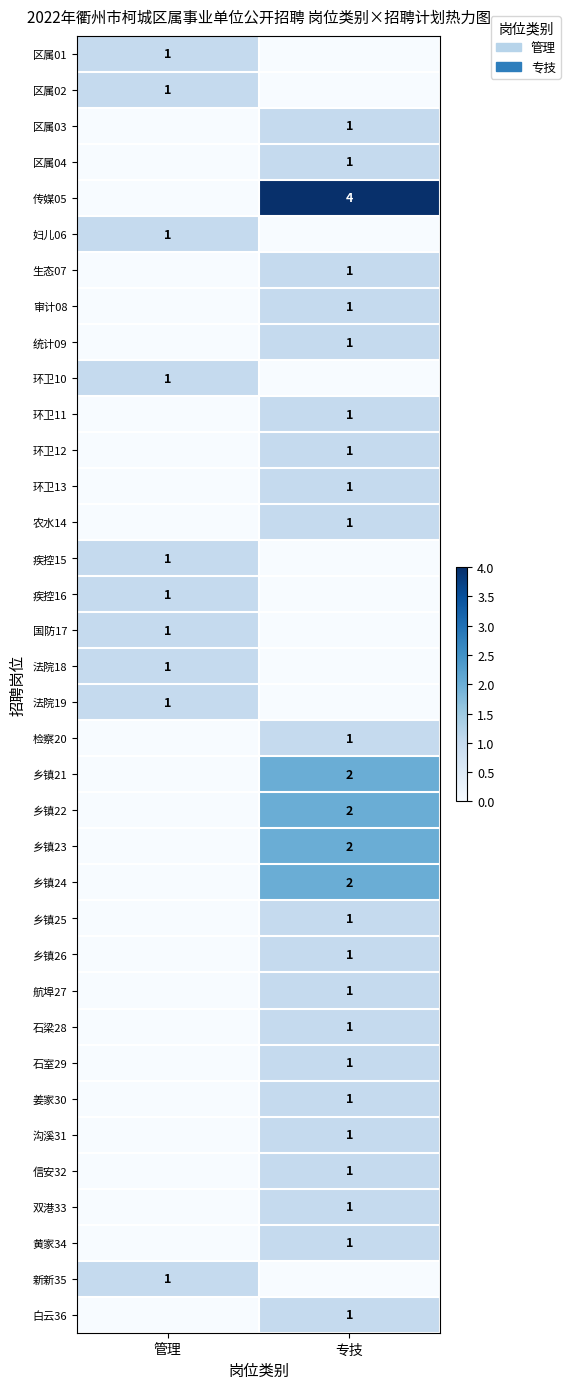

The 区属01 series shows 1 at 管理. True or false?

True